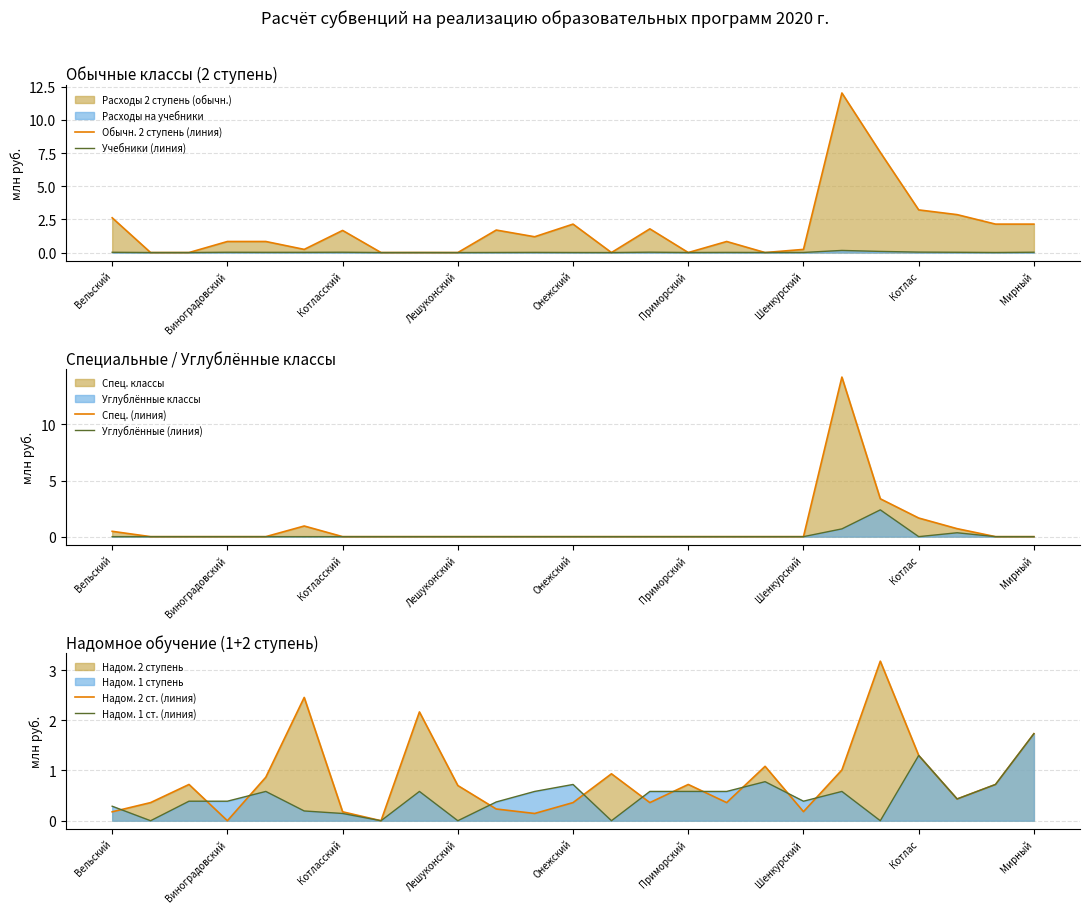

What is the label of the 21st point from the left?

20